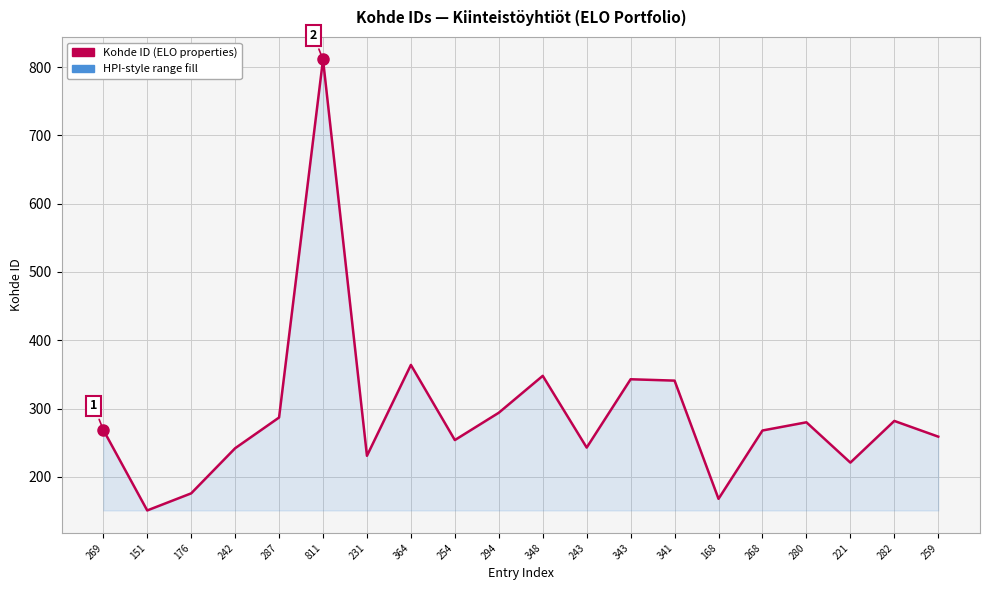

What is the maximum value shown in the chart?

811